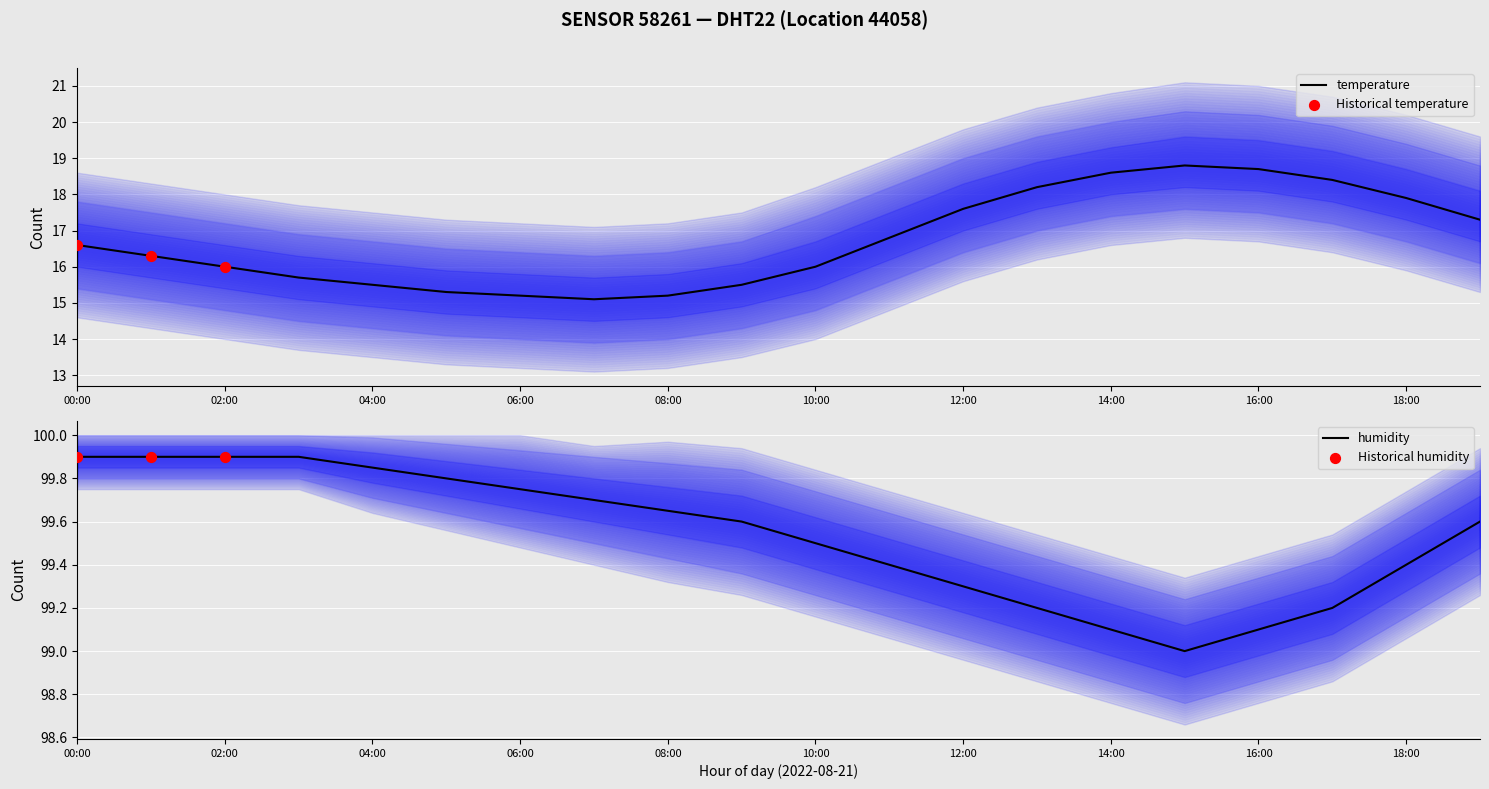

At which category is the sum across all series the highest?

15:00